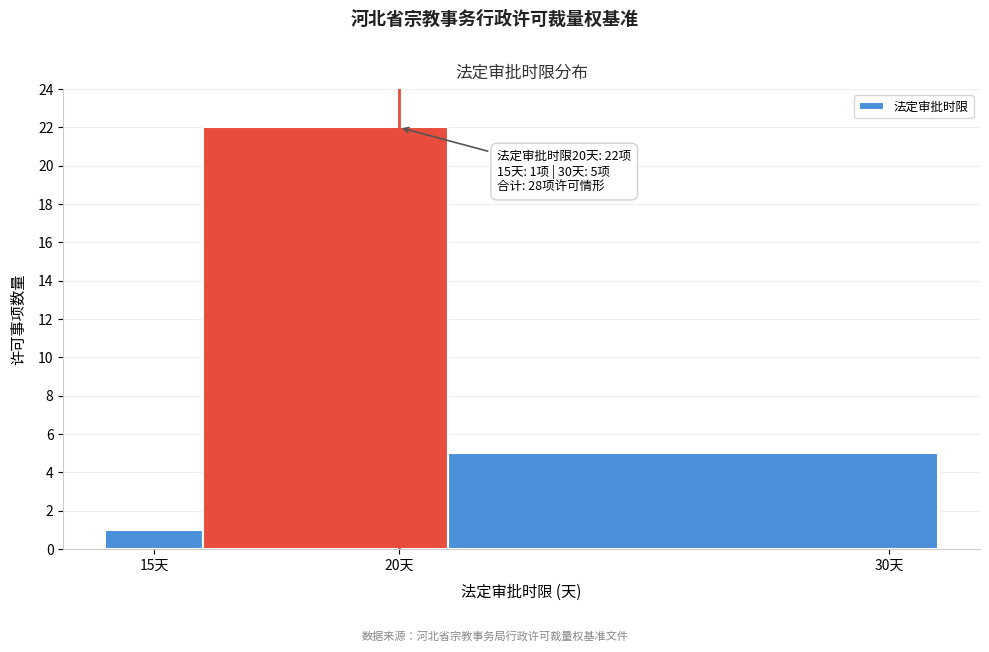

Which range on the x-axis has the tallest bar?

16 to 21